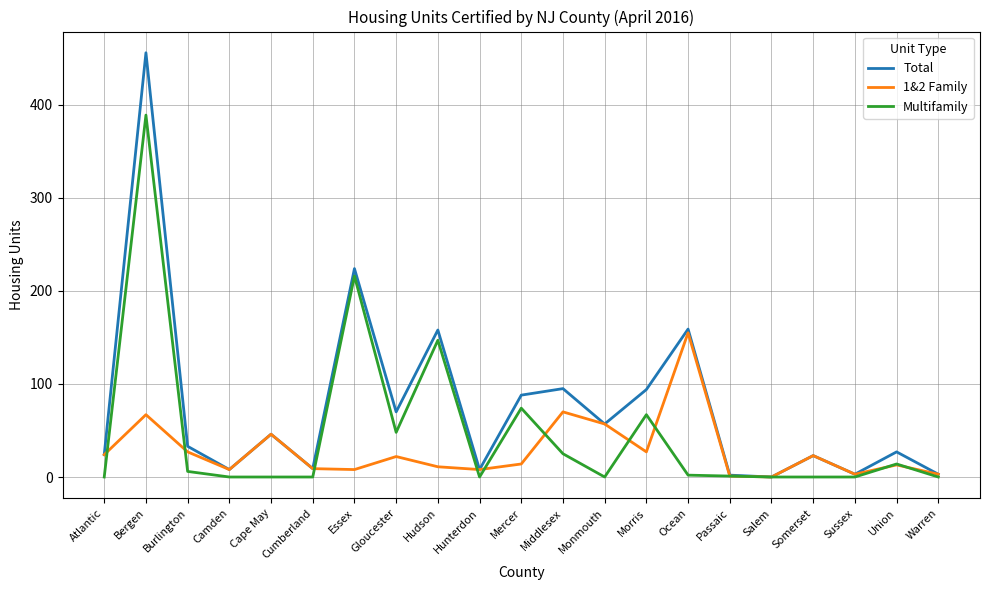

Does the chart have visible grid lines?

Yes